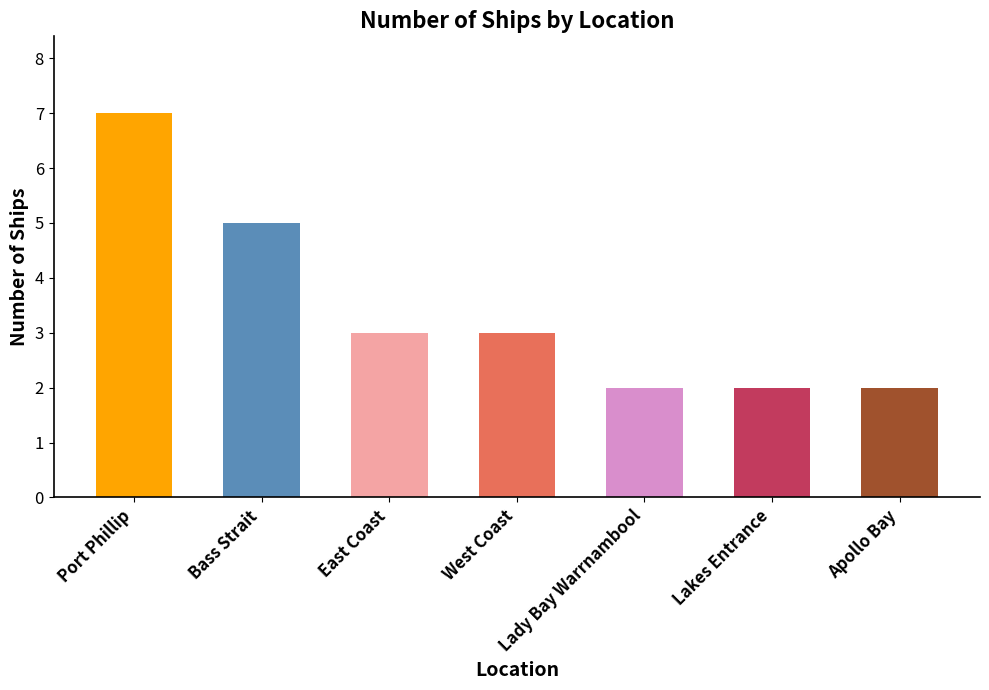

Which has a higher value, West Coast or Bass Strait?

Bass Strait